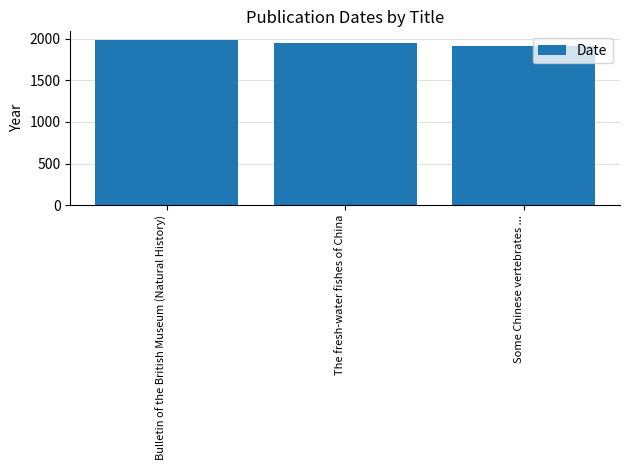

Which label corresponds to the smallest value in the chart?

Some Chinese vertebrates ...